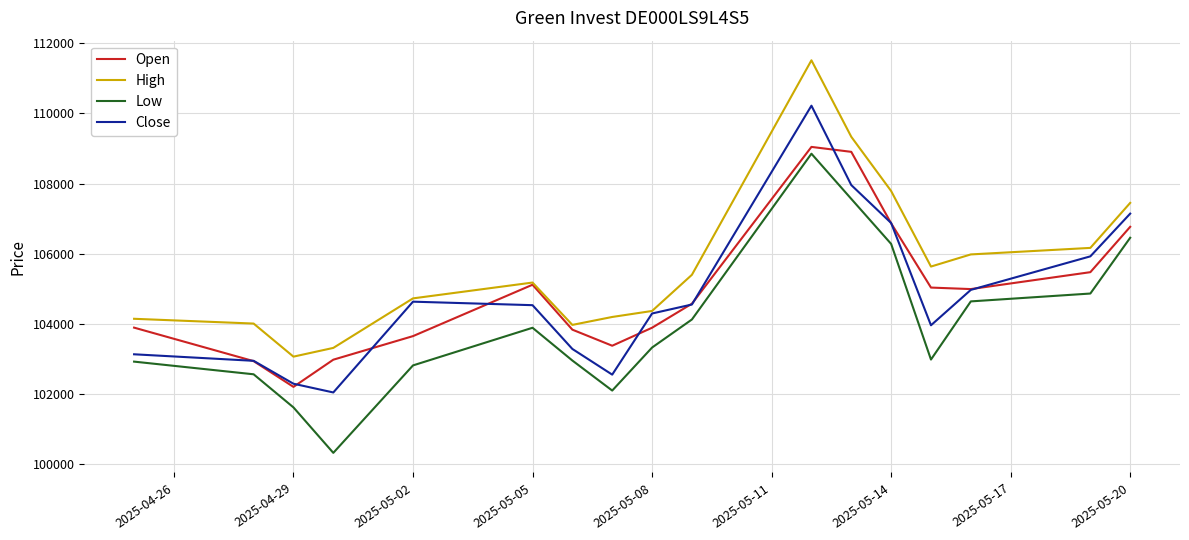

True or false: High and Low cross at least once.

False